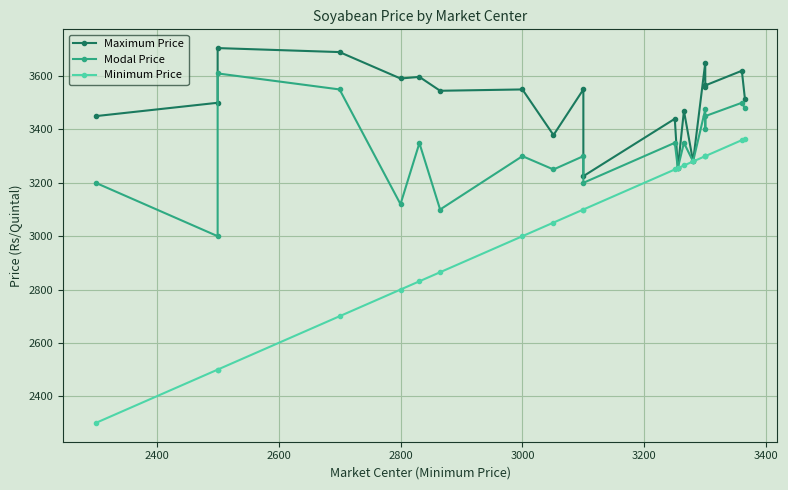

What are all the series names shown in the legend?

Maximum Price, Modal Price, Minimum Price